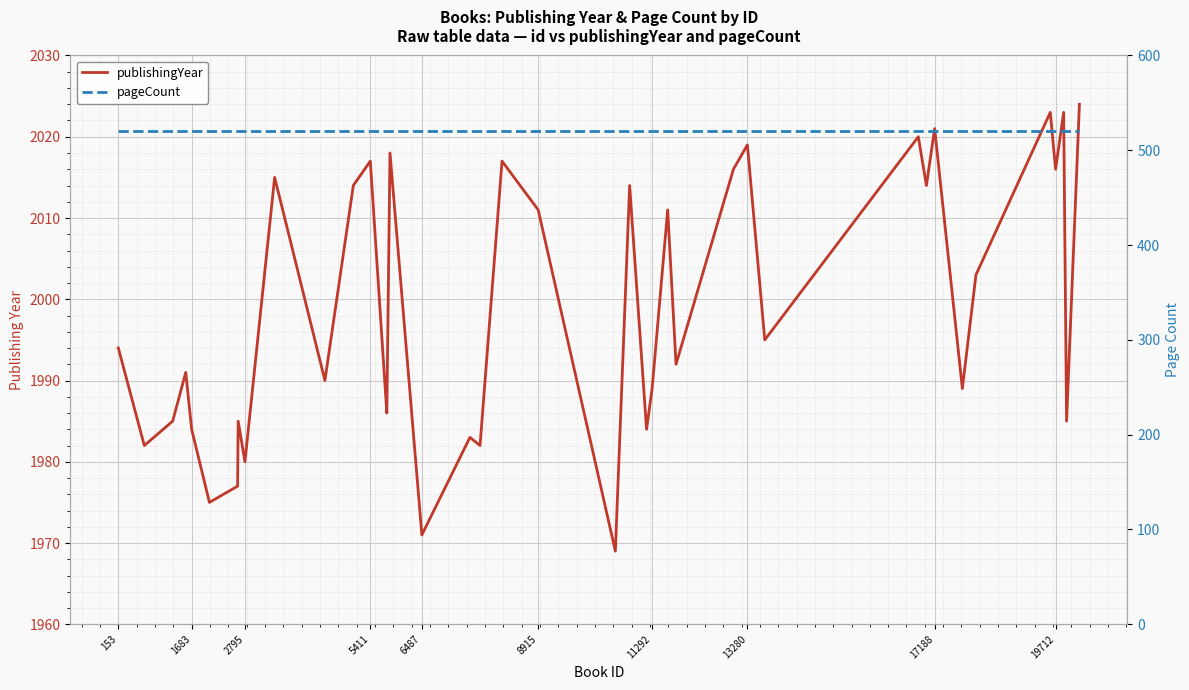

Is the value of publishingYear at 16 greater than the value of pageCount at 15?

Yes